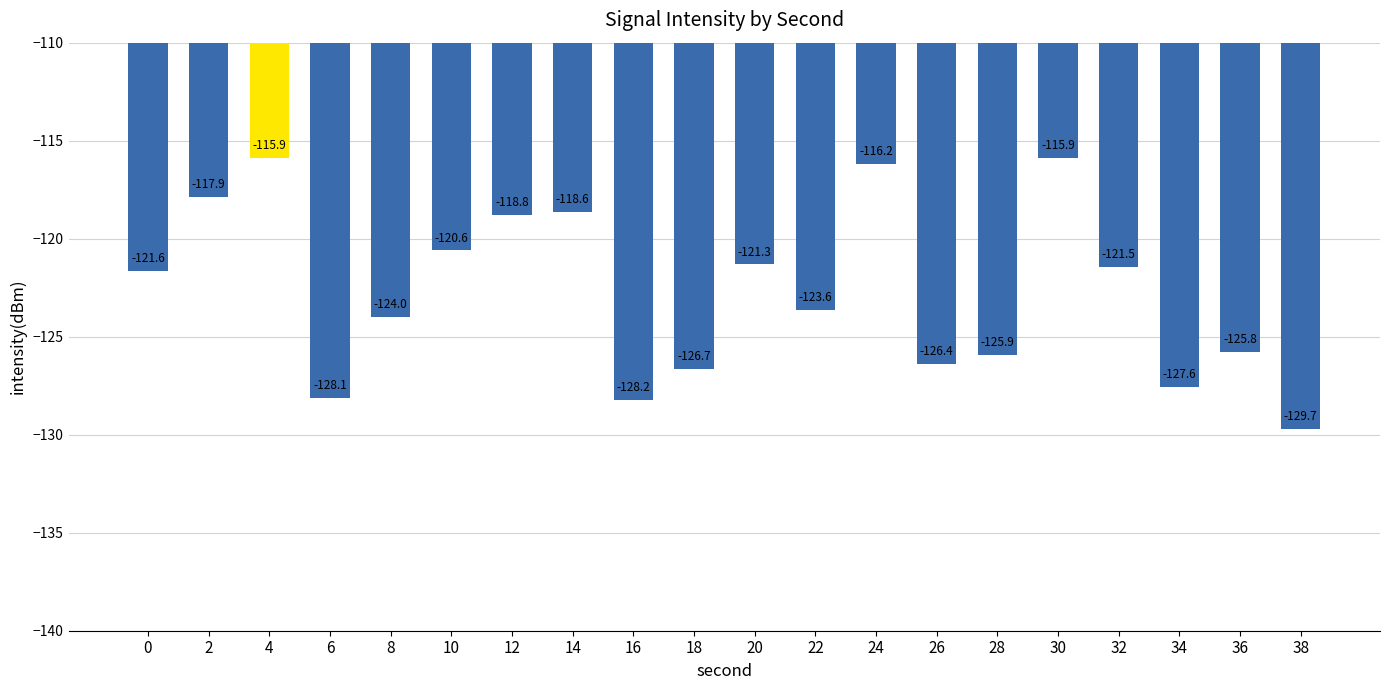

What is the difference between the values at 30 and 24?

0.3